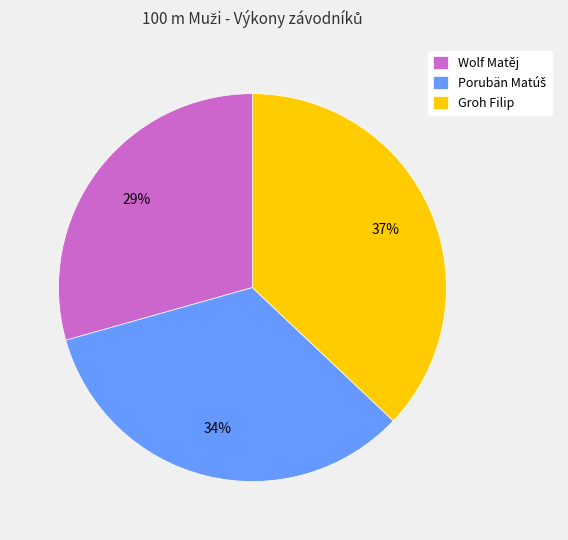

What is the ratio of the value at Groh Filip to the value at Wolf Matěj?

1.3